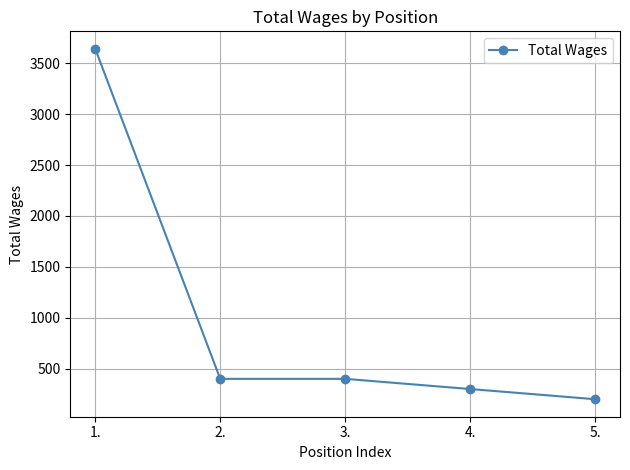

Count the number of data series in this chart.

1